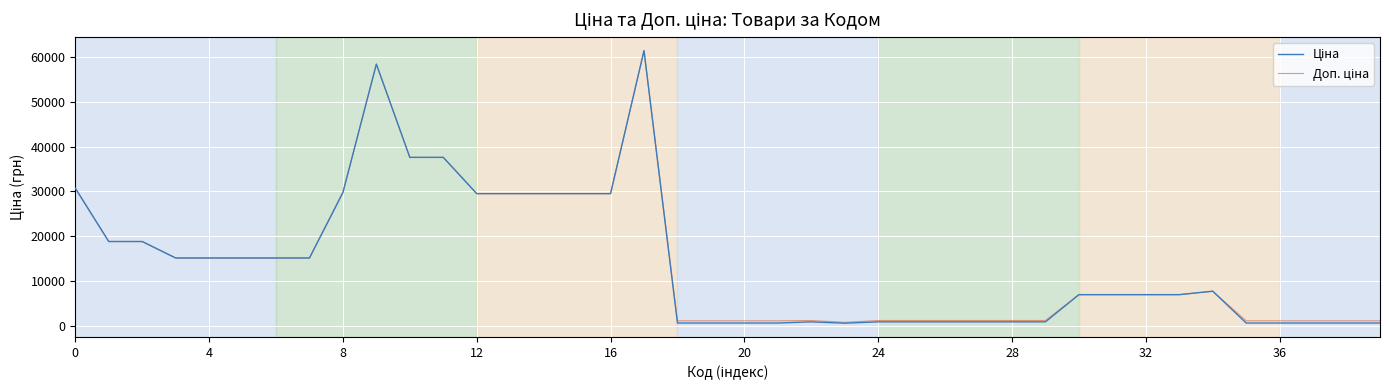

What is the greatest value displayed?

61434.3